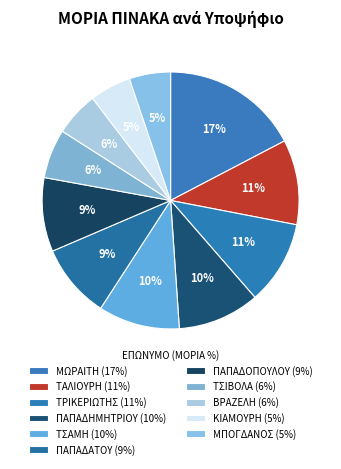

Do ΠΑΠΑΔΑΤΟΥ and ΠΑΠΑΔΗΜΗΤΡΙΟΥ together represent more than half of the pie?

No